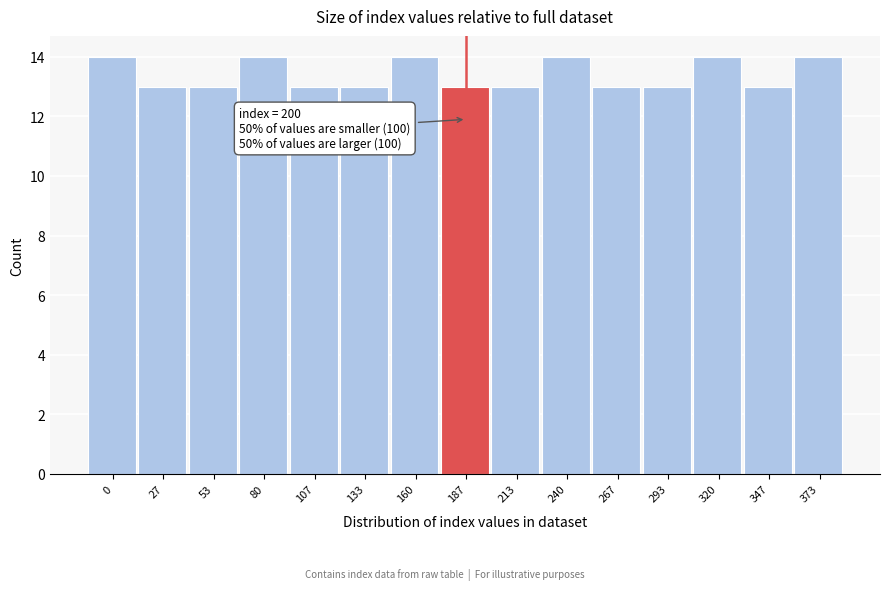

Reading left to right, extract all data points from this chart.

0=14	27=13	53=13	80=14	107=13	133=13	160=14	187=13	213=13	240=14	267=13	293=13	320=14	347=13	373=14